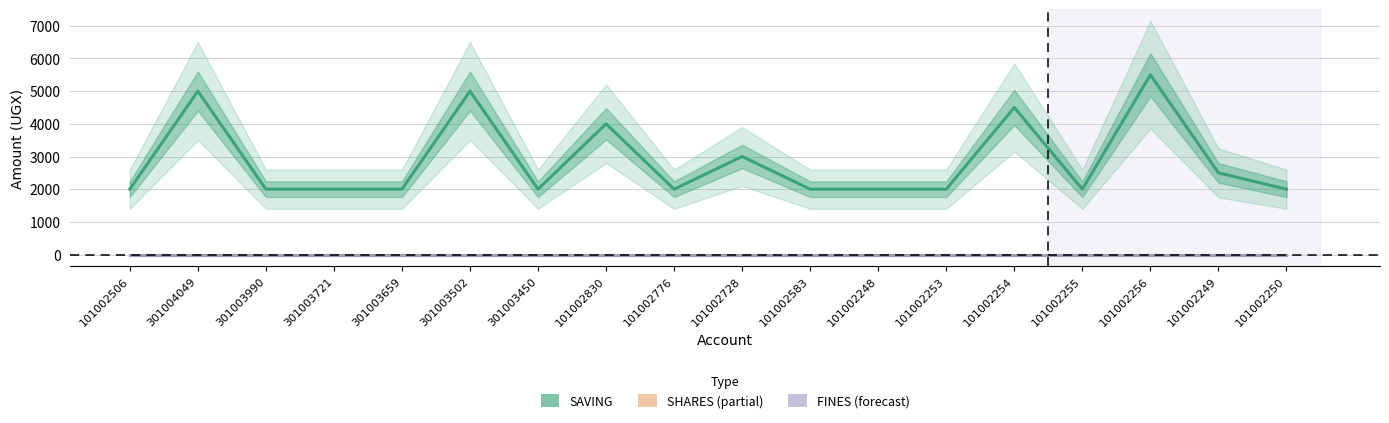

What is the difference between the second highest and minimum values in the SAVING series?

3000